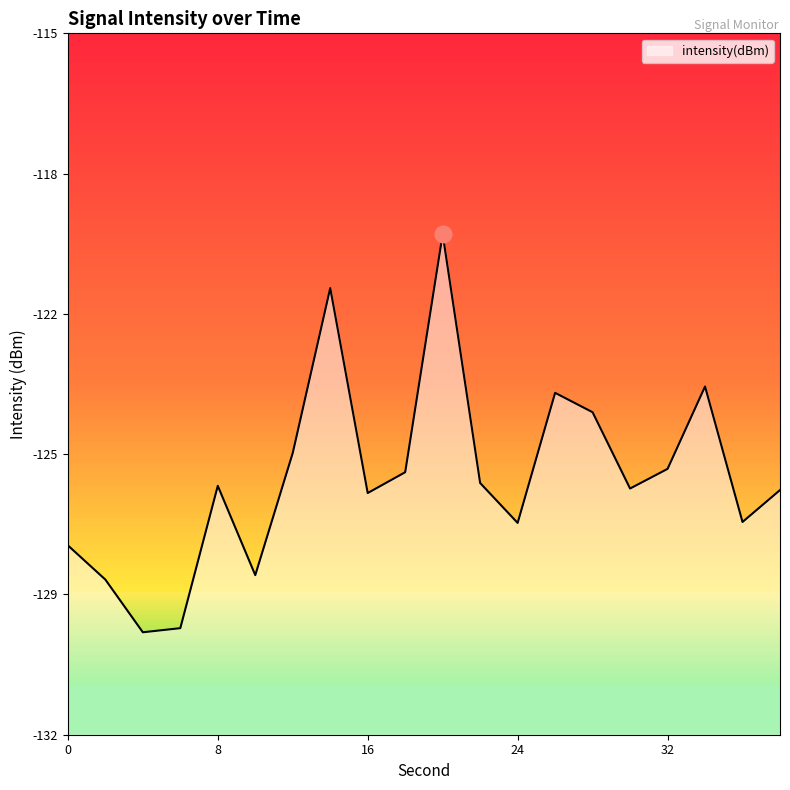

Count the number of data series in this chart.

1